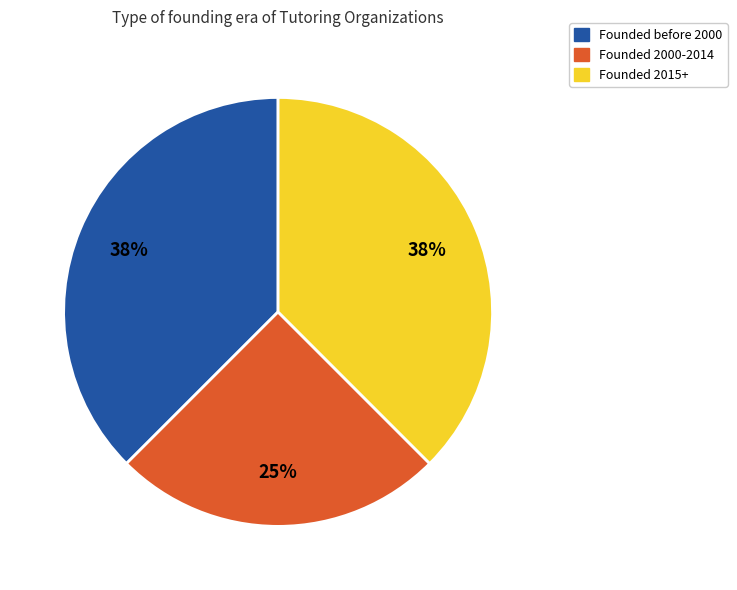

To the nearest percent, what is the average slice percentage?

33%